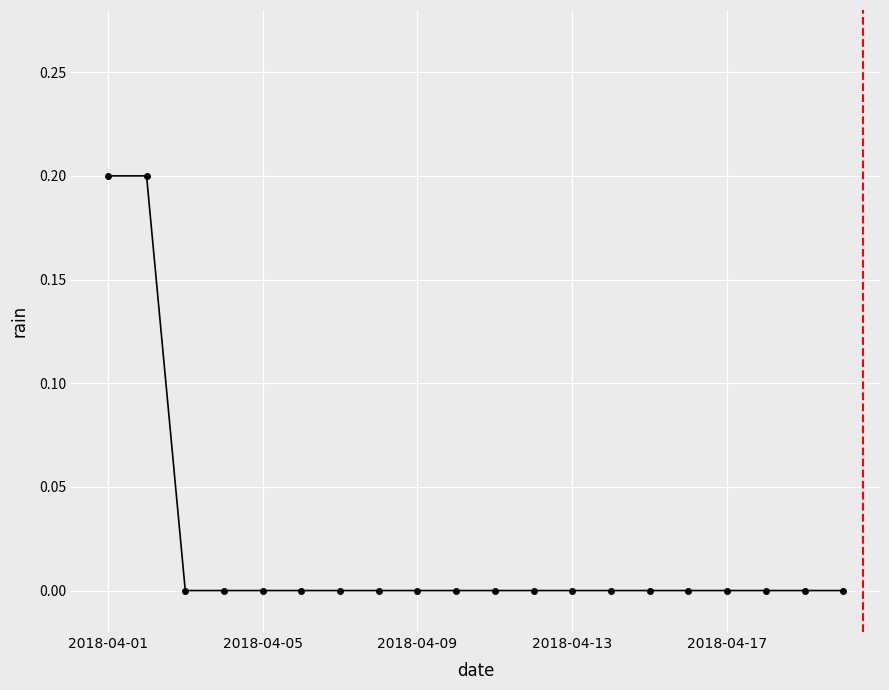

What is the sum of all values?

0.4